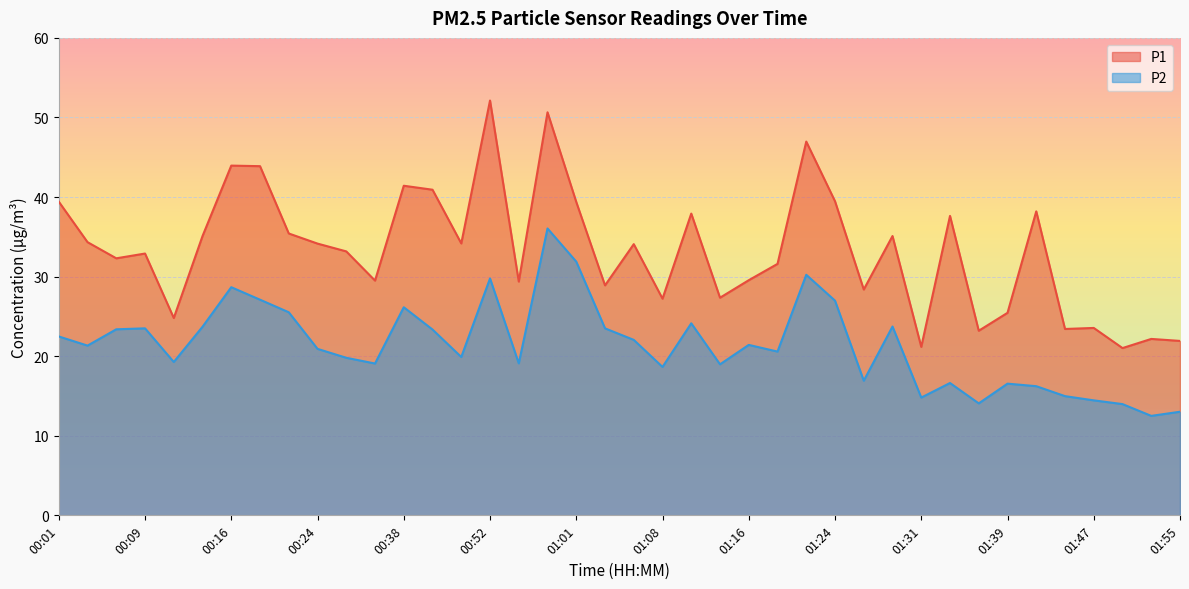

Reading left to right, transcribe all the data shown in this chart.

P1: 00:01=39.4	00:04=34.3	00:06=32.3	00:09=32.9	00:11=24.8	00:14=35.1	00:16=44.0	00:18=43.9	00:21=35.4	00:24=34.1	00:29=33.2	00:32=29.5	00:38=41.4	00:45=40.9	00:48=34.2	00:52=52.1	00:55=29.4	00:58=50.6	01:01=39.4	01:03=28.9	01:06=34.1	01:08=27.2	01:11=37.9	01:13=27.4	01:16=29.6	01:19=31.6	01:21=47.0	01:24=39.5	01:26=28.4	01:29=35.1	01:31=21.2	01:34=37.6	01:37=23.2	01:39=25.4	01:42=38.2	01:44=23.4	01:47=23.6	01:50=21.0	01:53=22.2	01:55=21.9
P2: 00:01=22.5	00:04=21.3	00:06=23.4	00:09=23.5	00:11=19.3	00:14=23.7	00:16=28.7	00:18=27.1	00:21=25.5	00:24=20.9	00:29=19.8	00:32=19.1	00:38=26.1	00:45=23.4	00:48=19.9	00:52=29.8	00:55=19.1	00:58=36.0	01:01=31.9	01:03=23.5	01:06=22.1	01:08=18.6	01:11=24.1	01:13=19.0	01:16=21.4	01:19=20.6	01:21=30.2	01:24=27.0	01:26=16.9	01:29=23.7	01:31=14.8	01:34=16.6	01:37=14.1	01:39=16.6	01:42=16.2	01:44=15.0	01:47=14.4	01:50=14.0	01:53=12.5	01:55=13.0